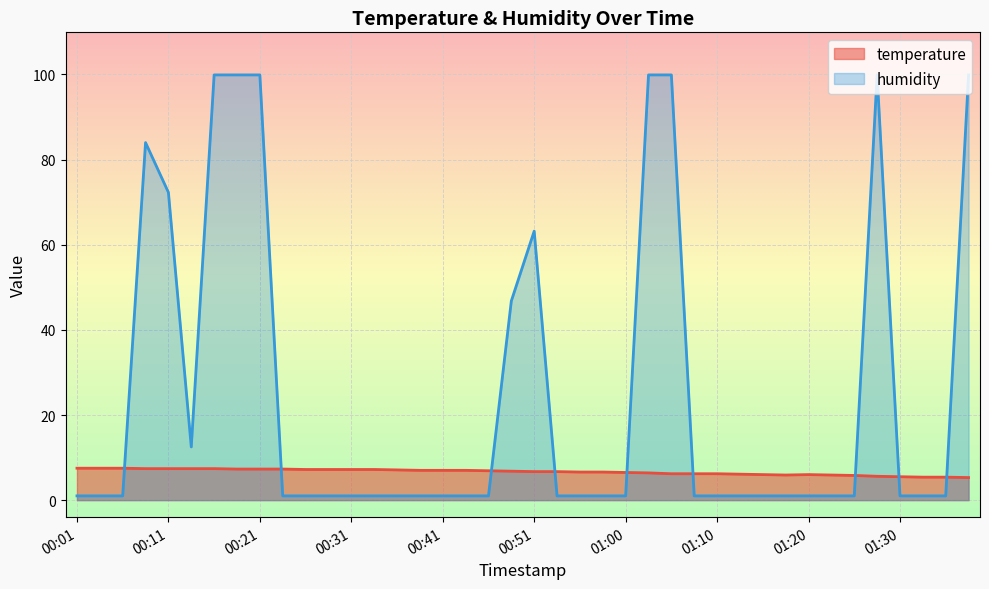

At which category does the chart reach its peak across all series?

00:16